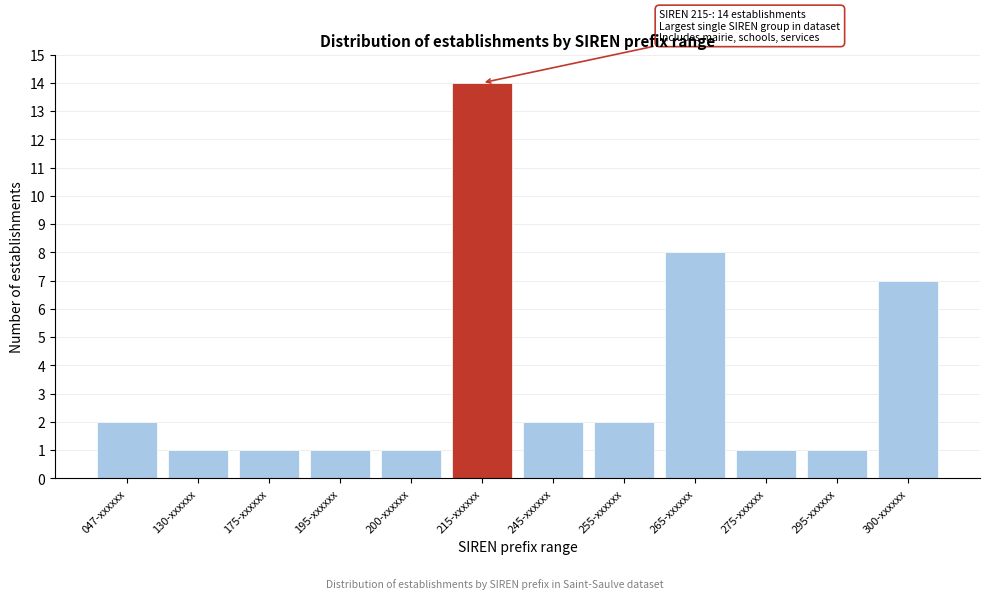

Reading left to right, list all the values displayed in this chart.

047-xxxxxx=2	130-xxxxxx=1	175-xxxxxx=1	195-xxxxxx=1	200-xxxxxx=1	215-xxxxxx=14	245-xxxxxx=2	255-xxxxxx=2	265-xxxxxx=8	275-xxxxxx=1	295-xxxxxx=1	300-xxxxxx=7